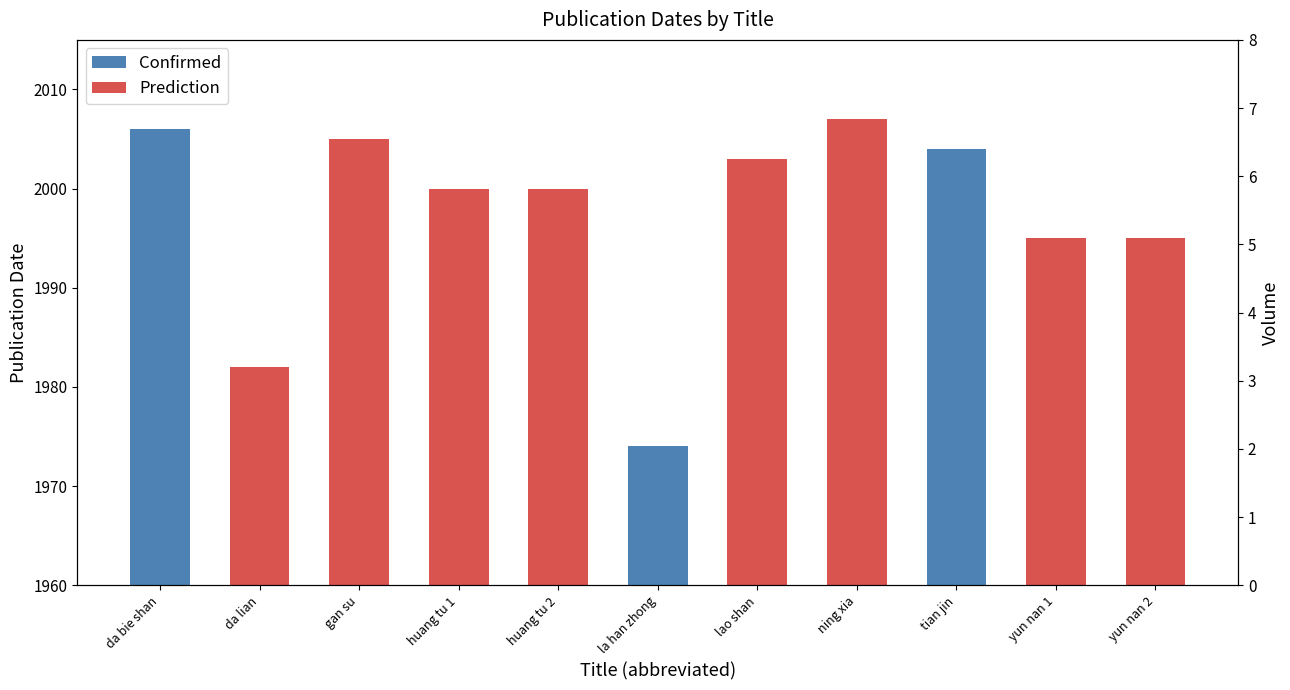

Which series has the largest total across all categories?

Prediction